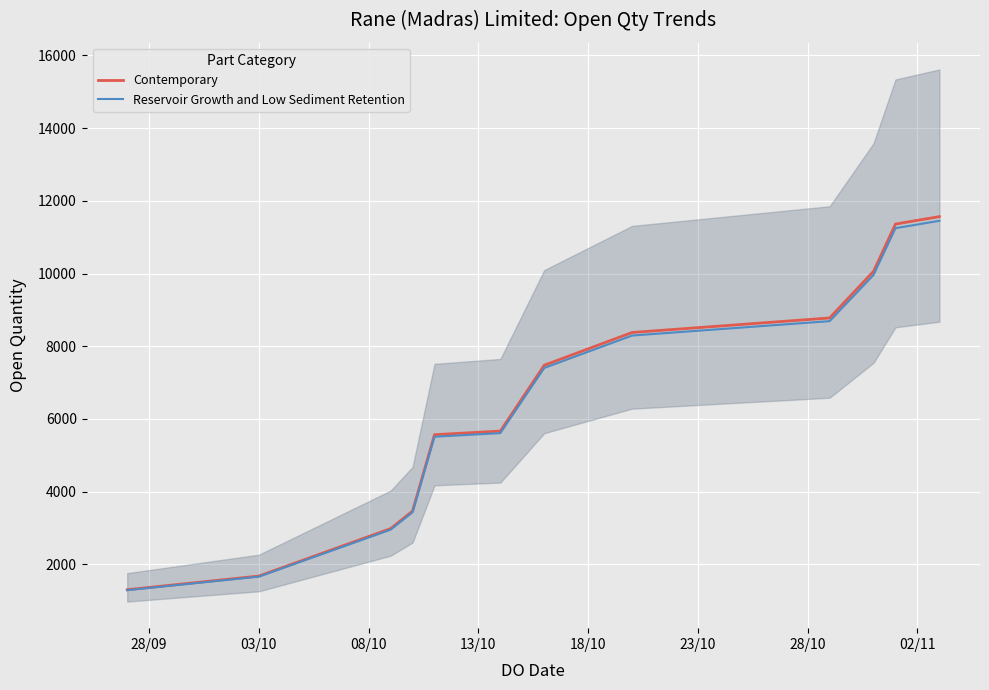

What is the minimum value for Reservoir Growth and Low Sediment Retention?

1290.0